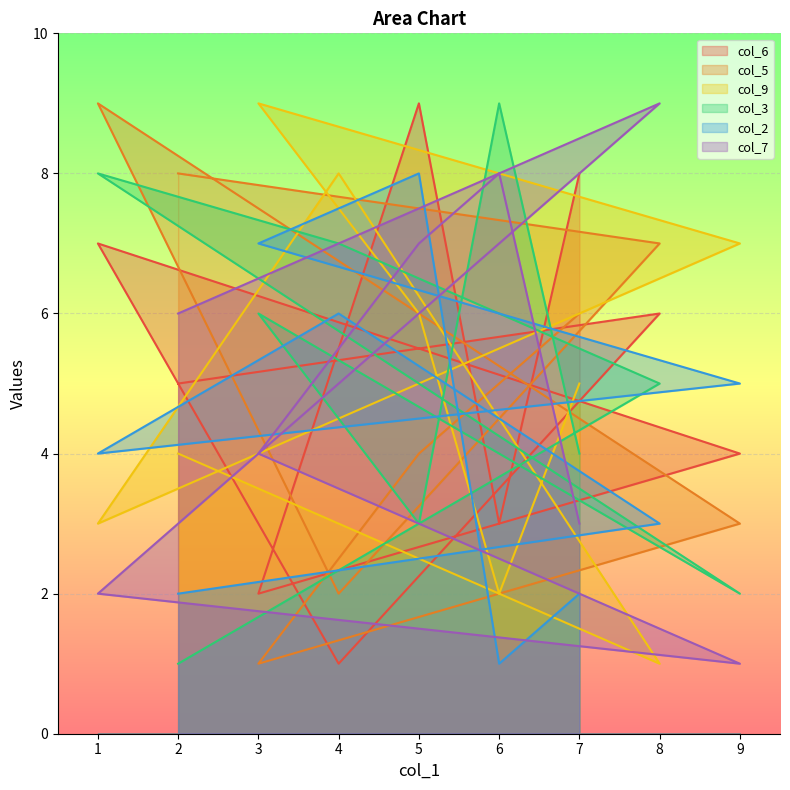

How many lines are shown in the chart?

6